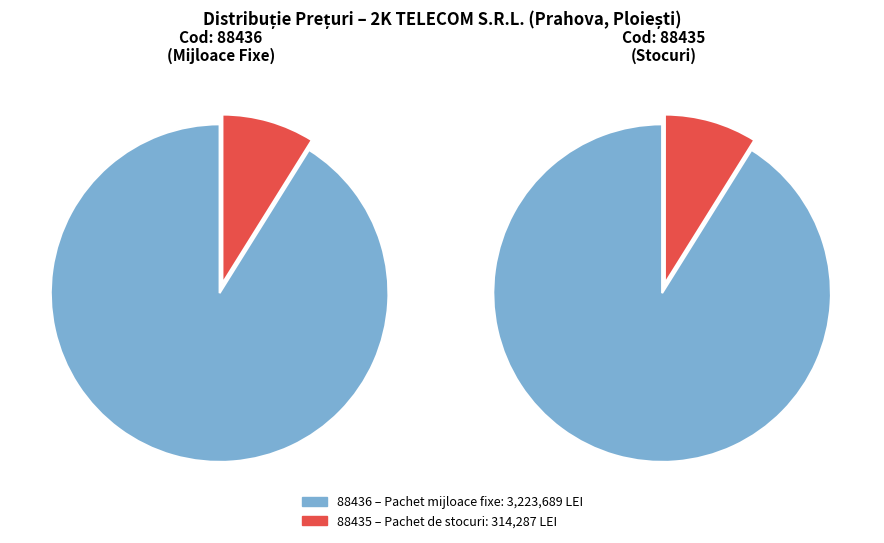

Is it true that 88436 is 96% of the pie?

False